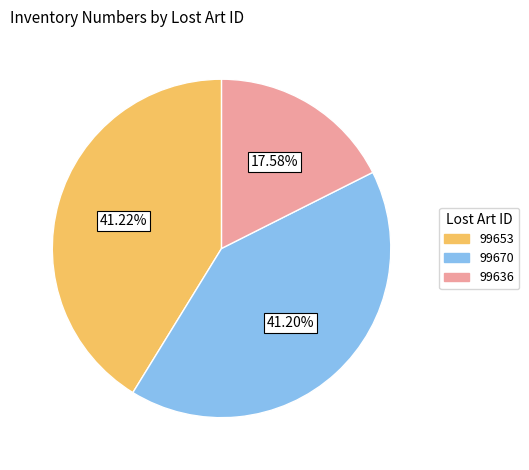

Which has a higher value, 99636 or 99653?

99653